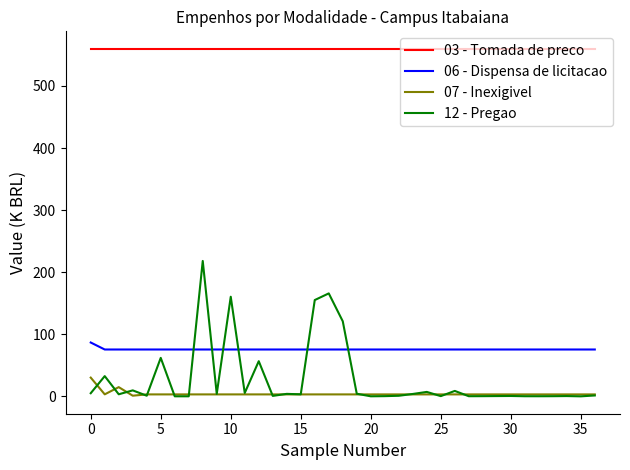

What is the sum of all 06 - Dispensa de licitacao values?

2804.9